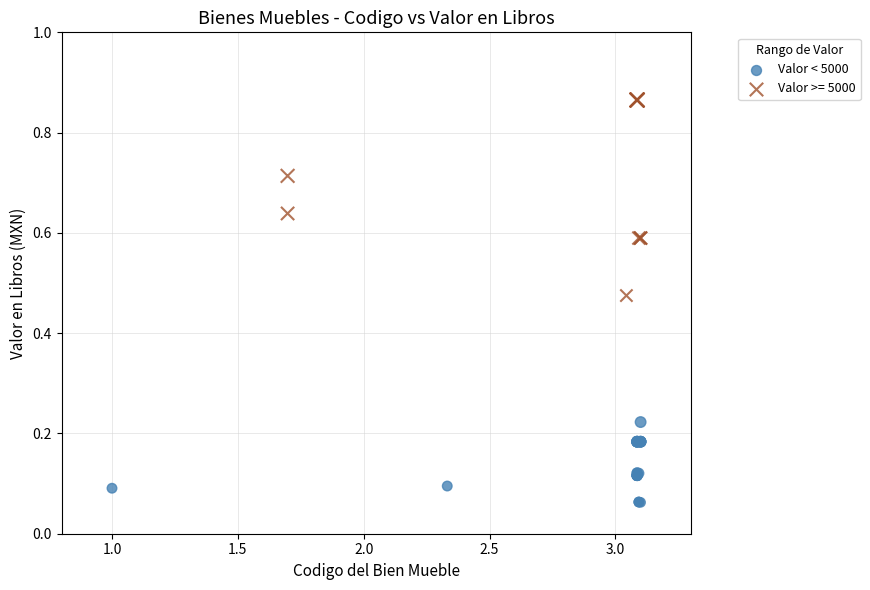

Which series contains the lowest Y value?

Valor < 5000